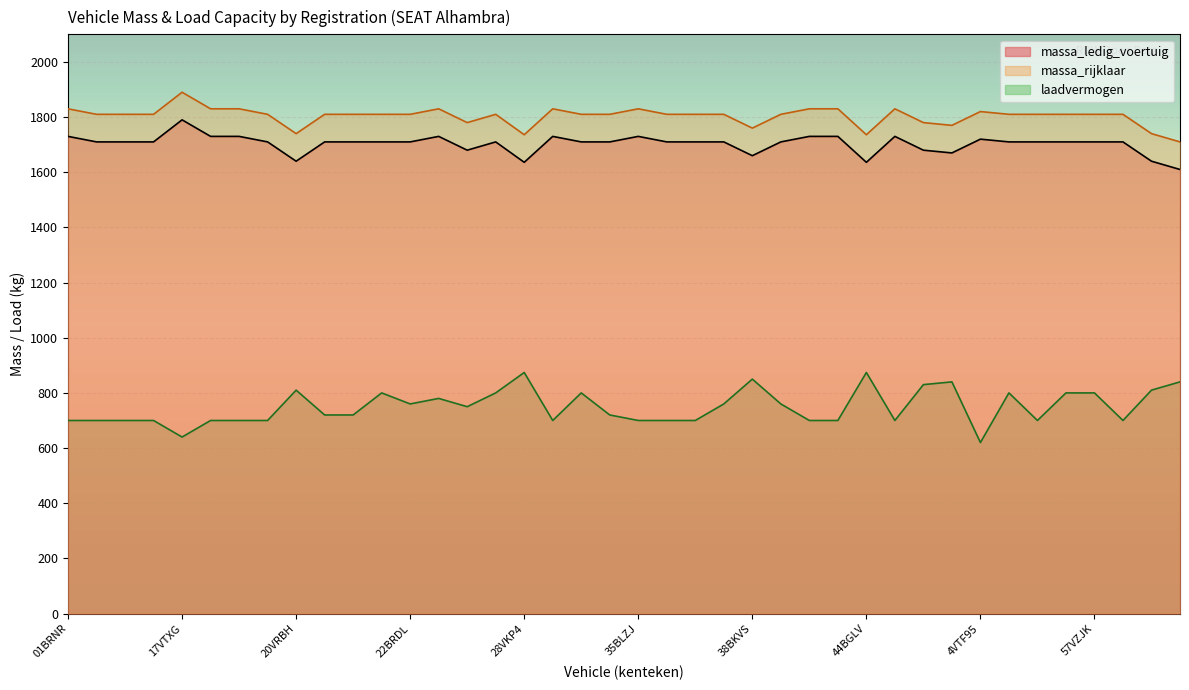

At 28VKP4, list the series in order from smallest to largest.

laadvermogen, massa_ledig_voertuig, massa_rijklaar